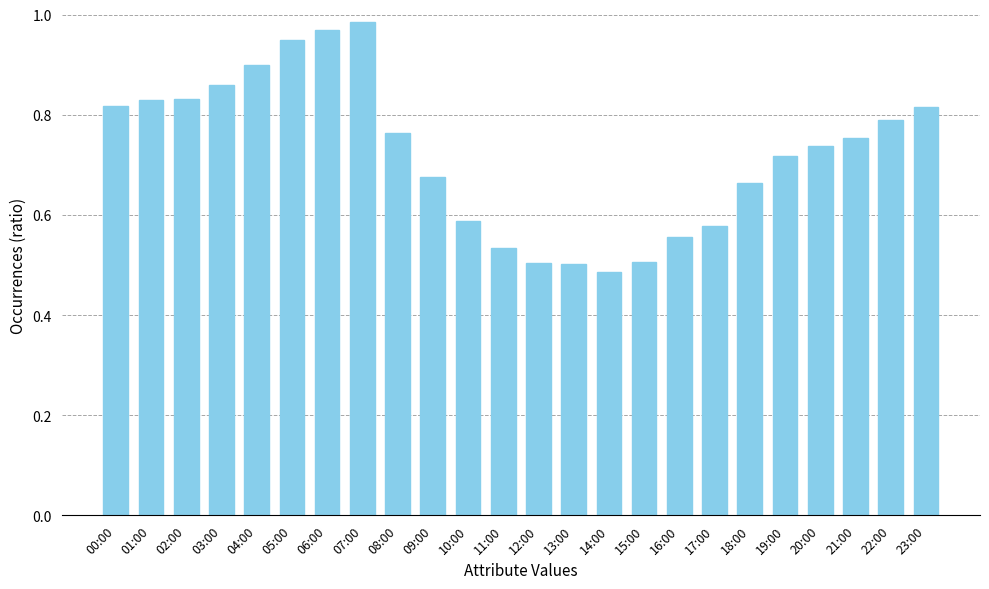

What is the label of the 11th bar from the left?

10:00